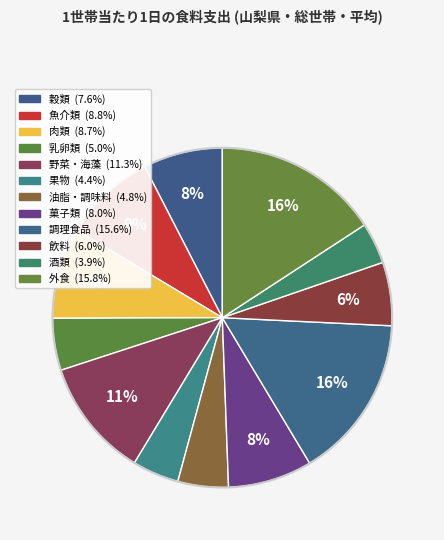

Rank the categories by value from lowest to highest.

酒類, 果物, 油脂・調味料, 乳卵類, 飲料, 穀類, 菓子類, 肉類, 魚介類, 野菜・海藻, 調理食品, 外食